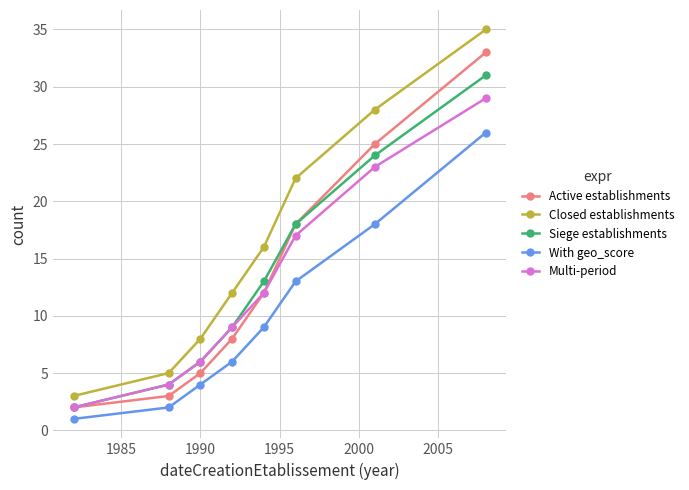

True or false: Multi-period and Closed establishments cross at least once.

False